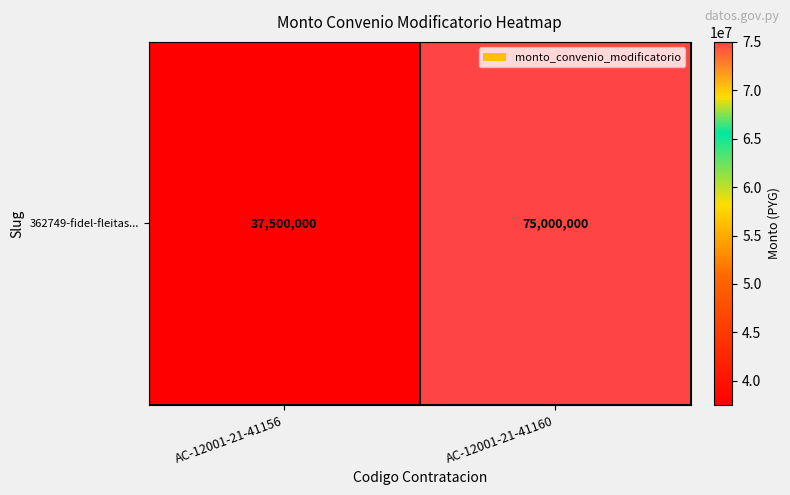

How many values are below 75000000?

1